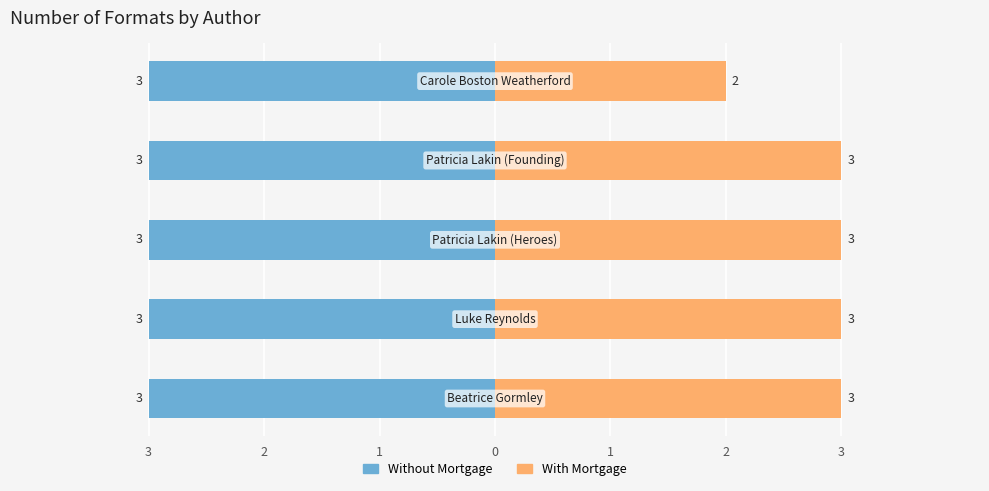

How many data points does each series have?

5